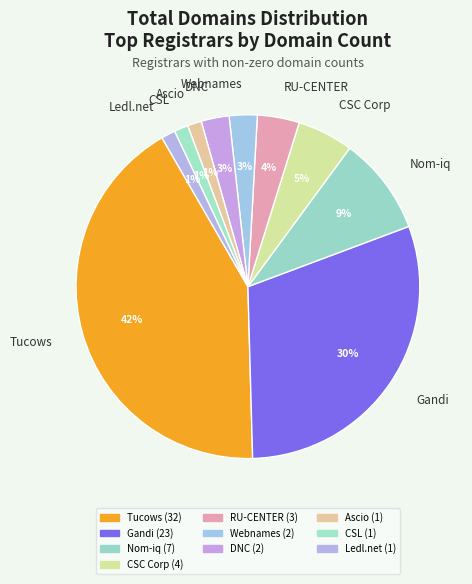

Is it true that RU-CENTER is 4% of the pie?

True